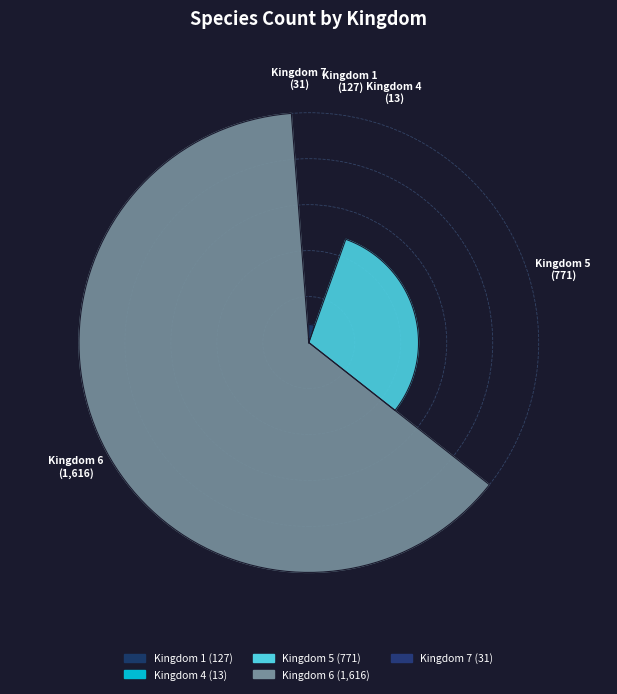

How many segments does this pie chart have?

5